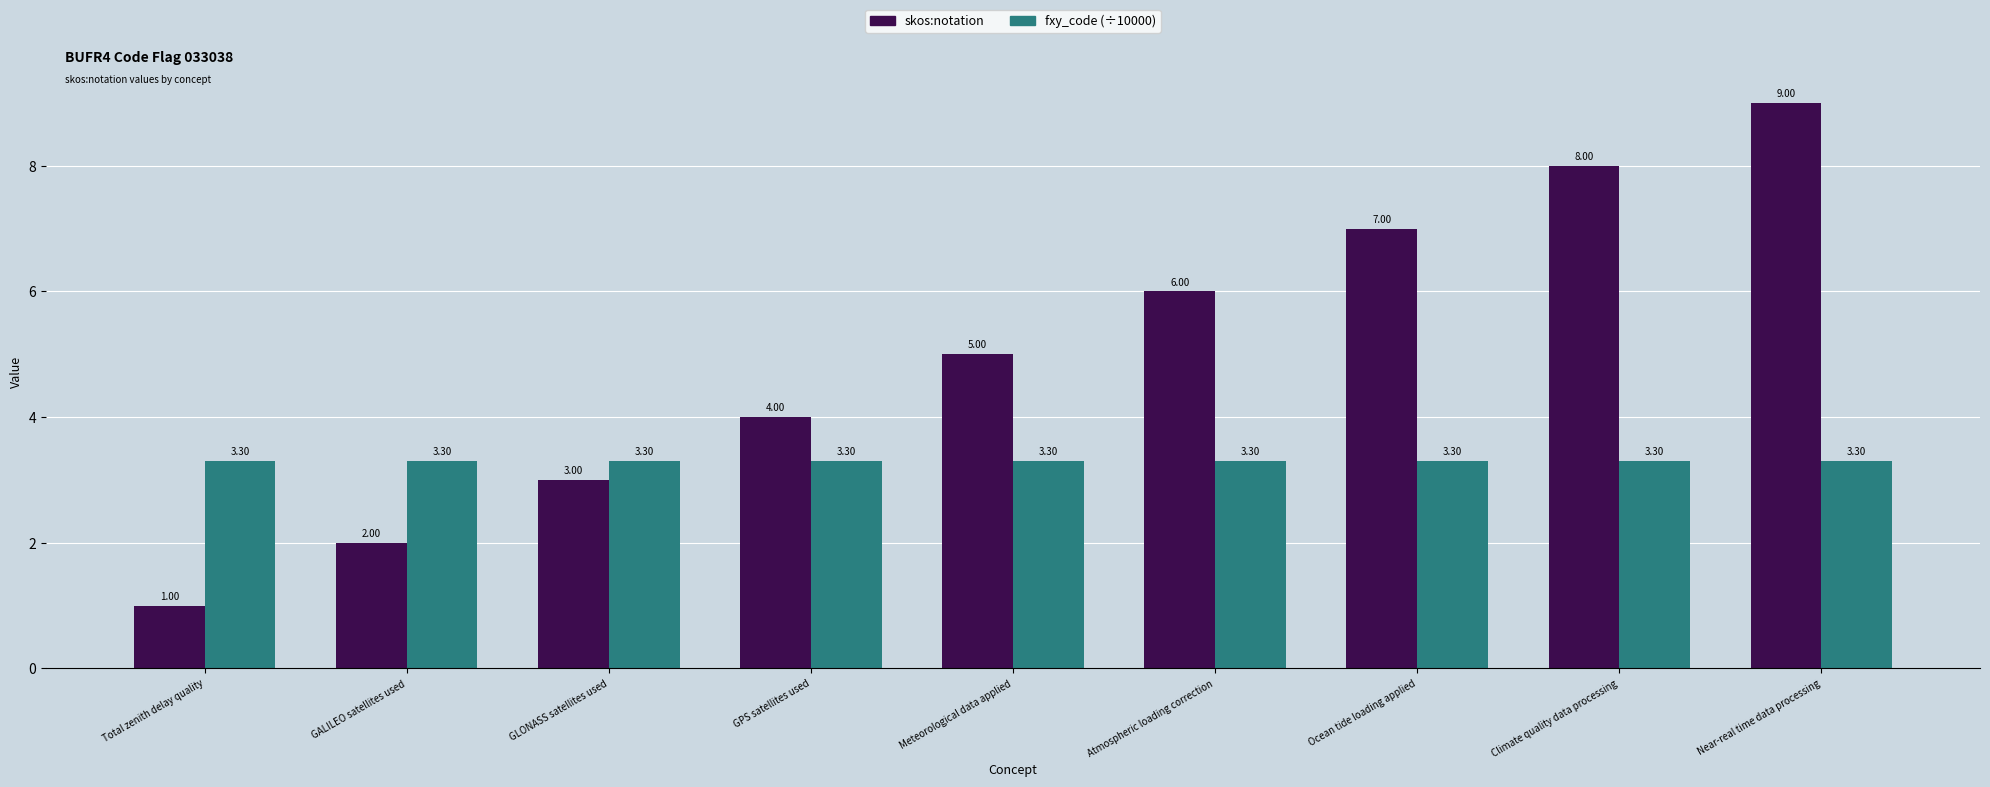

What is the value of the skos:notation bar at the 2nd from the left?

2.0